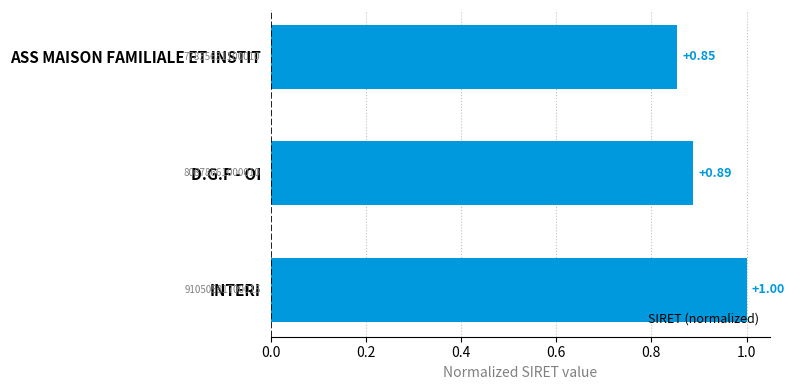

What is the sum of the values at D.G.F - OI and ASS MAISON FAMILIALE ET INSTIT?

1.7